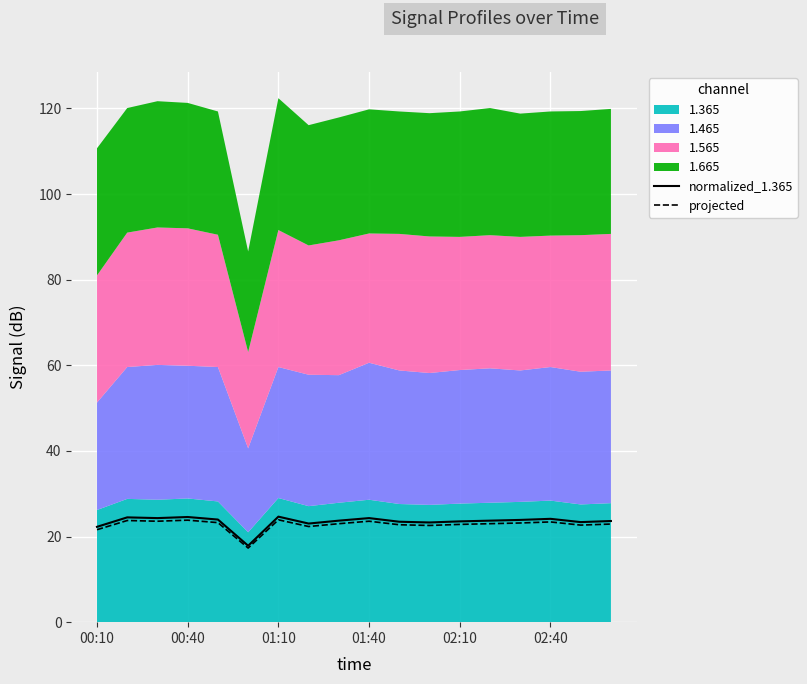

True or false: normalized_1.365 has a value of 23.5 at 02:10.

True